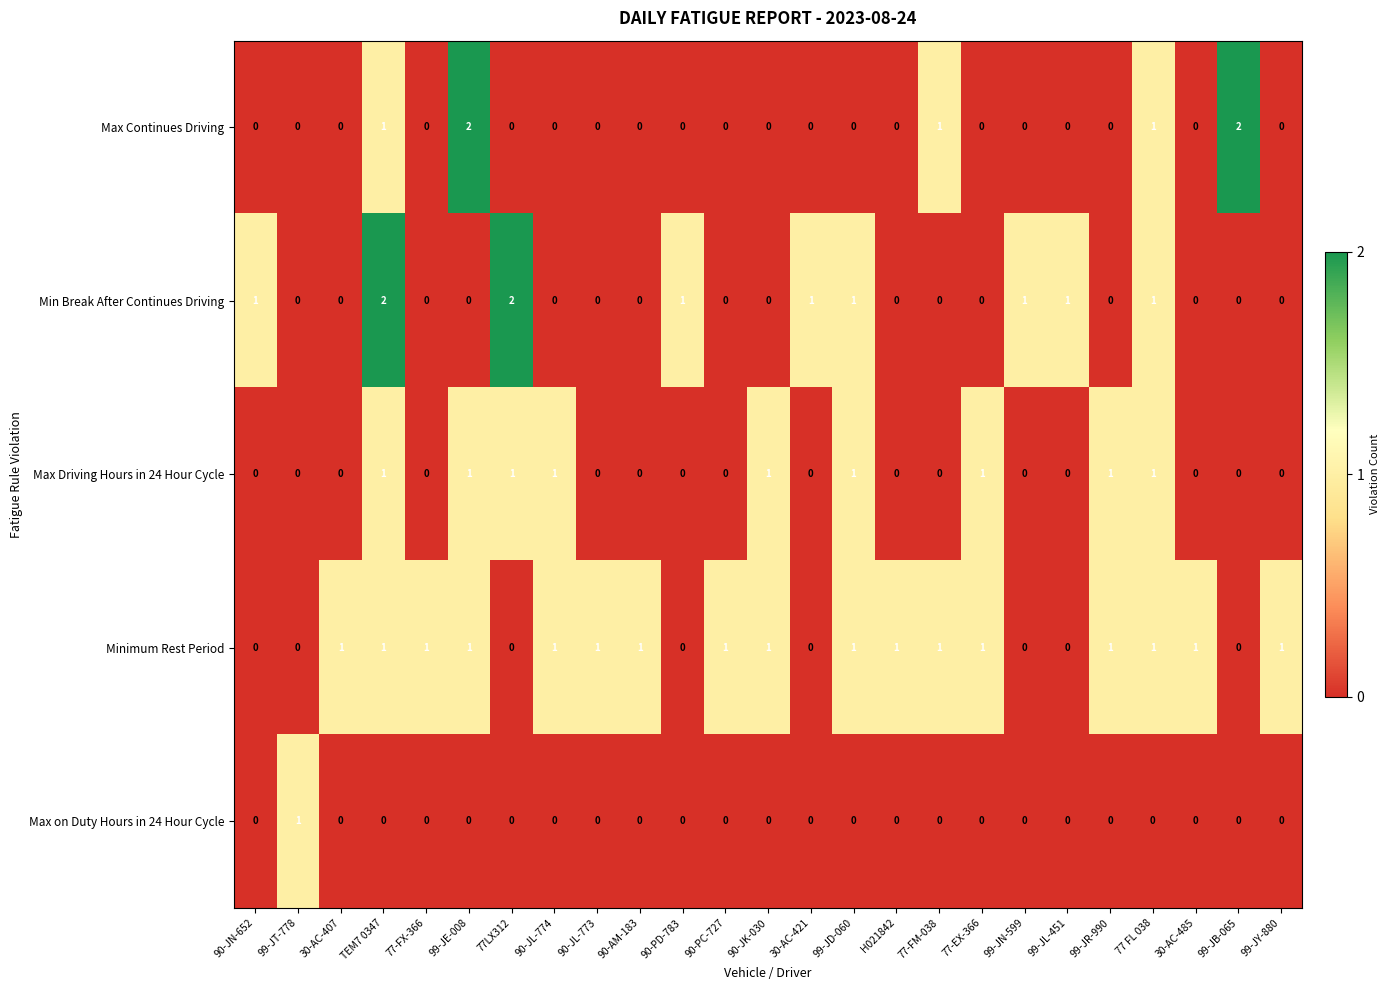

The value of Max Continues Driving at H021842 is 1. True or false?

False